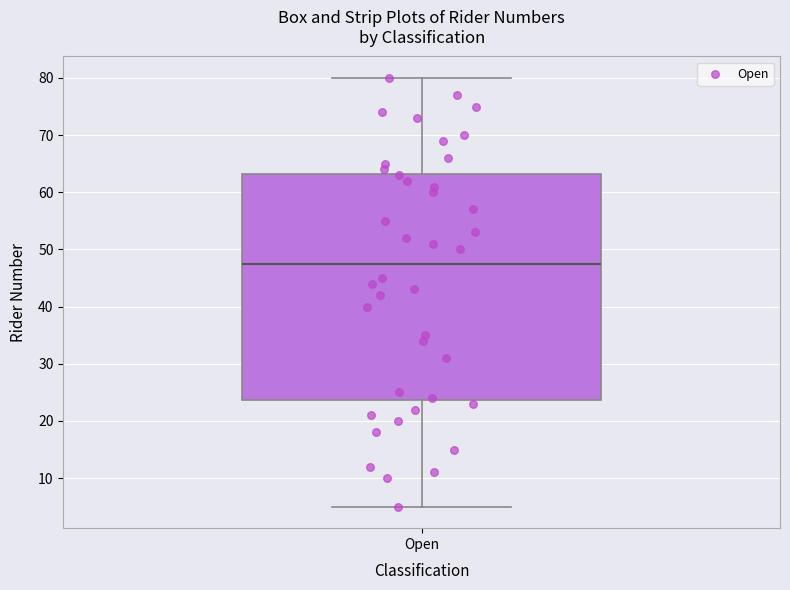

Read this box plot against the y-axis: the position of the median line, the range covered by the box, and the ends of both whiskers. The values are not printed on the chart, so give them approximately, as read against the axis.

median 48, box 24 to 63, whiskers 5 to 80